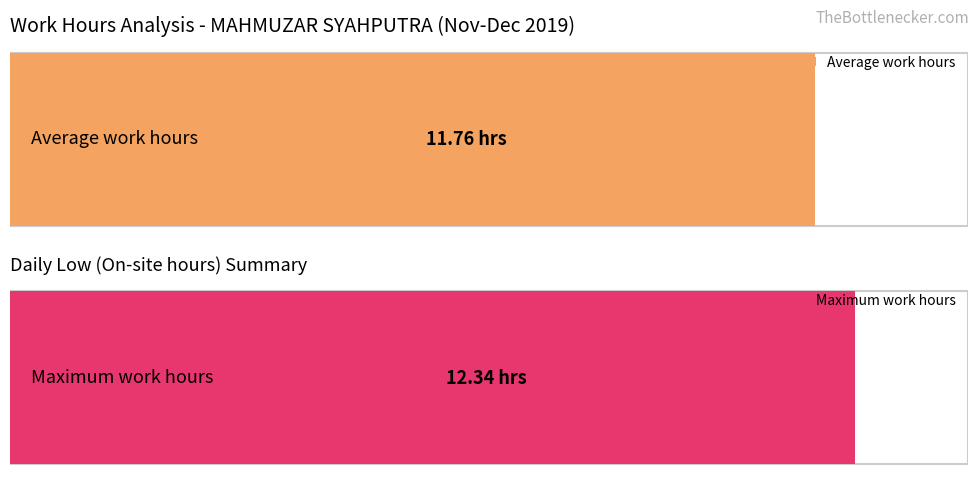

How many bars are there in each group?

2